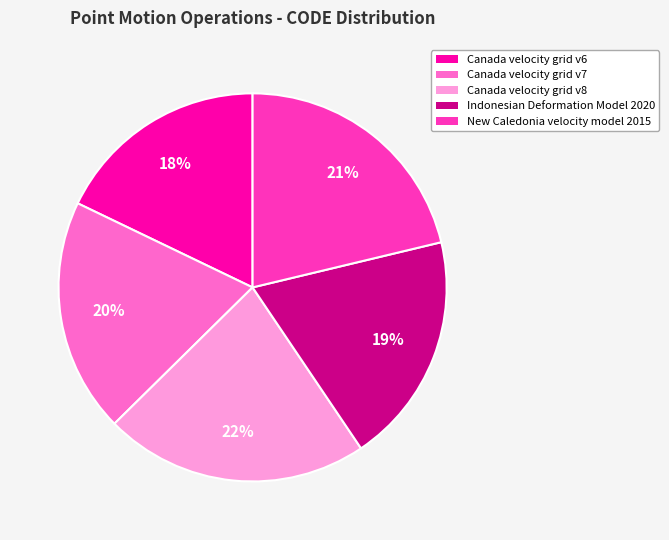

How many segments does this pie chart have?

5